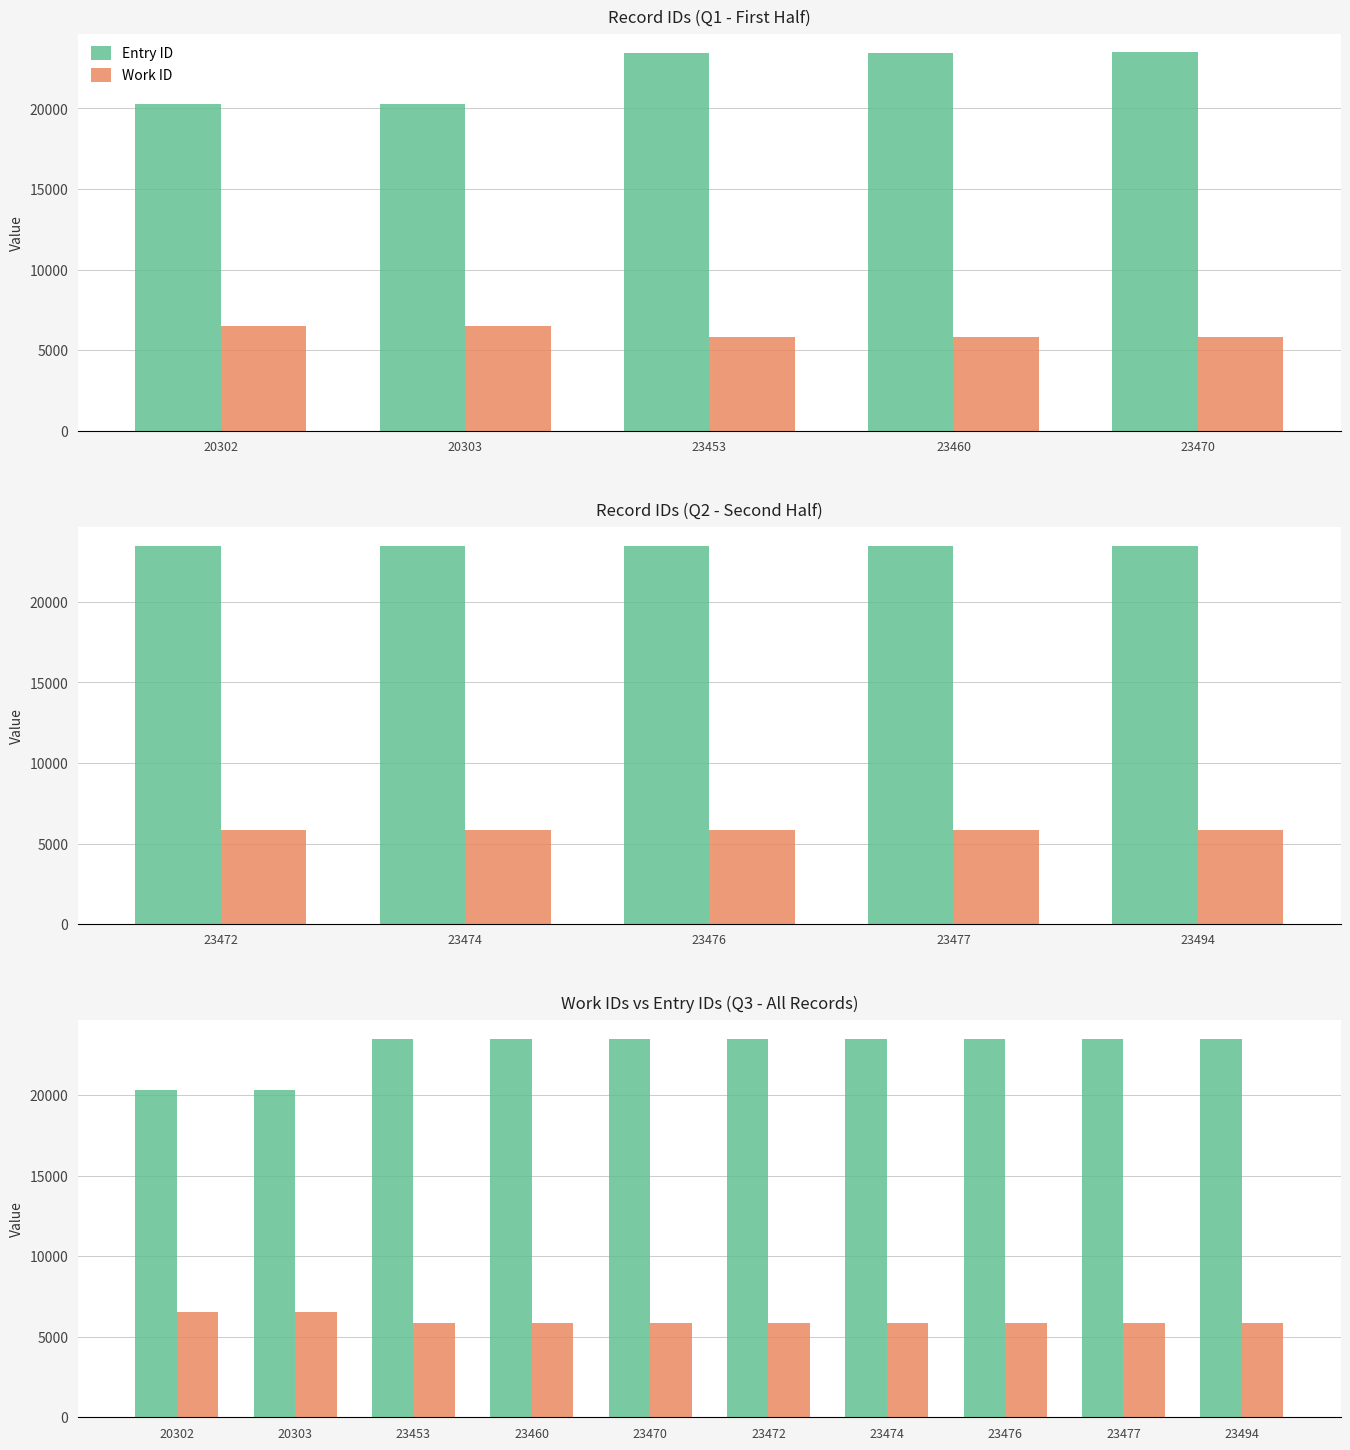

What value does the Entry ID series have at 23453, to the nearest 100?

23500